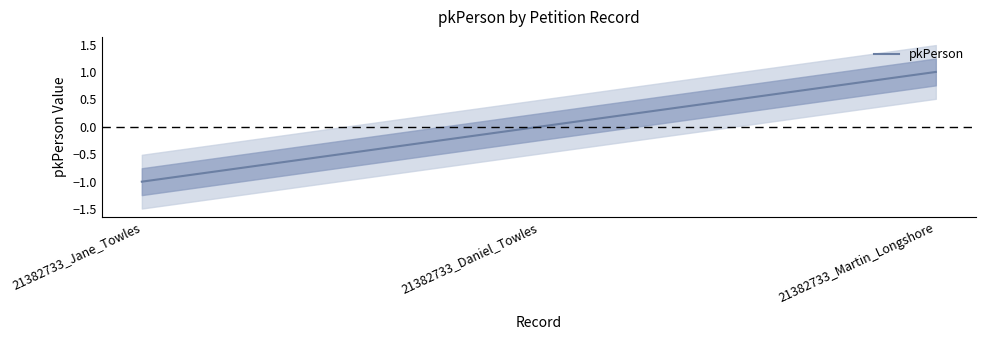

How many data points are above 0?

1